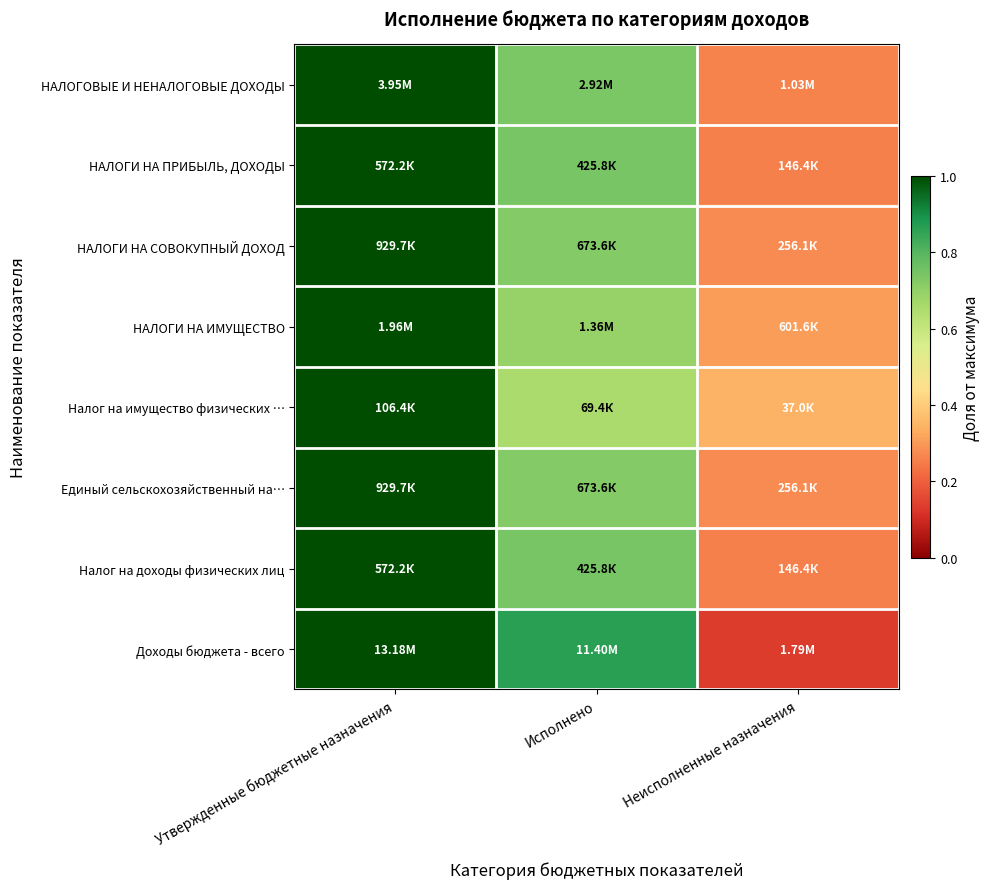

Which series changed the most between Исполнено and Неисполненные назначения?

Доходы бюджета - всего